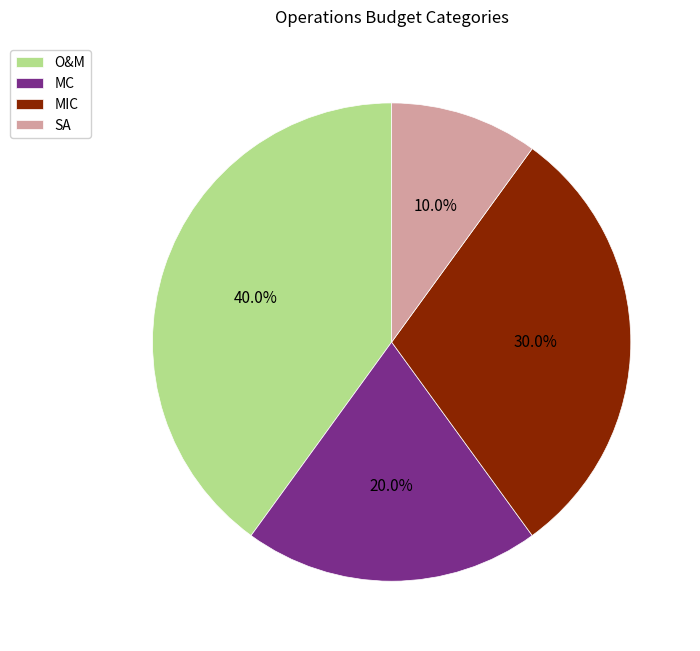

True or false: MIC accounts for 30% of the total.

True